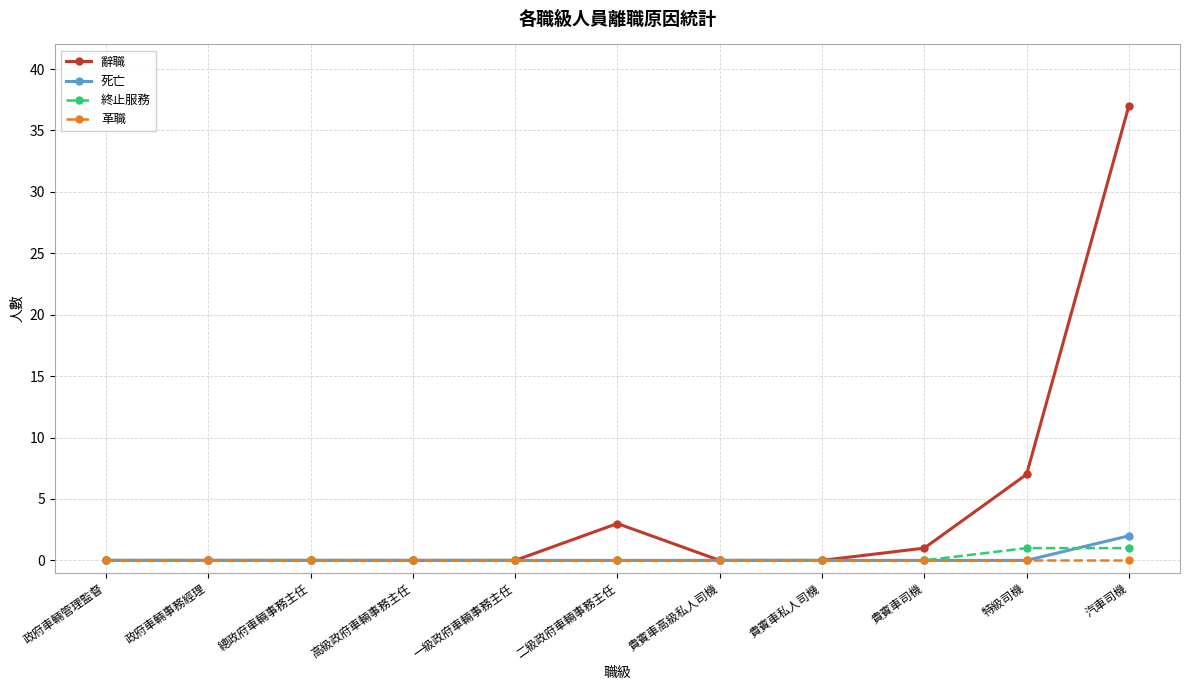

What are all the series names shown in the legend?

辭職, 死亡, 終止服務, 革職